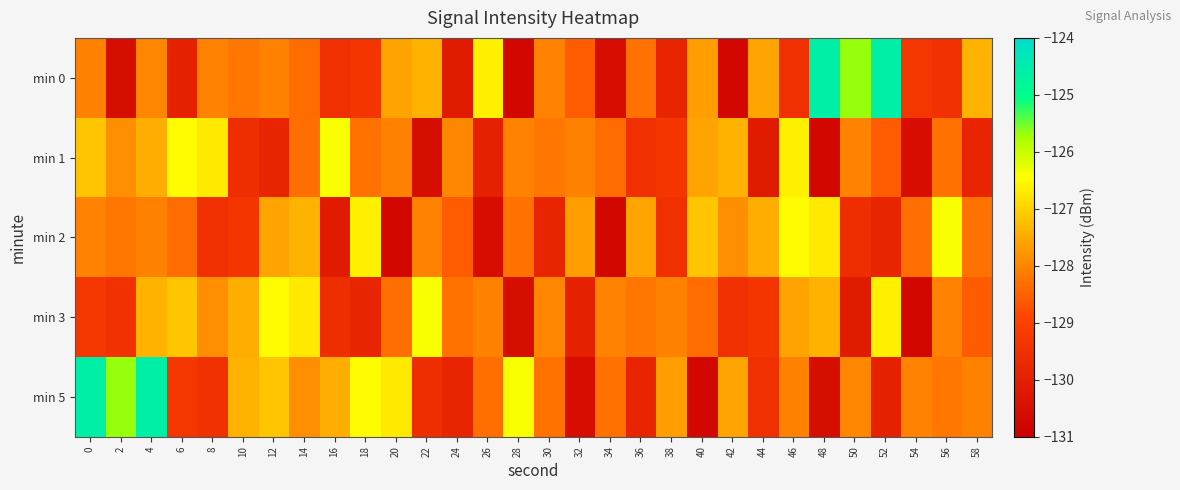

List the series in order of their peak value, highest first.

min 0, min 5, min 1, min 2, min 3